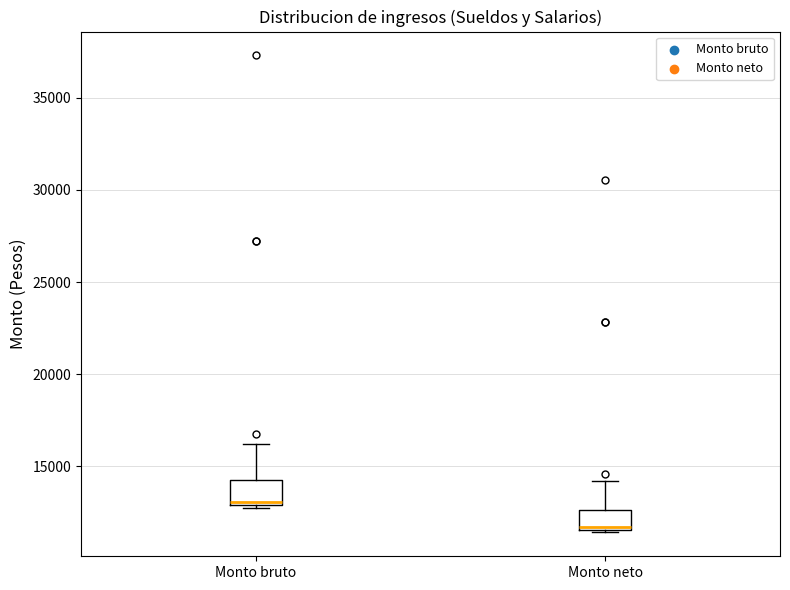

Reading left to right, read every box against the y-axis: the position of its median line, the range the box covers, and the ends of its whiskers. The values are not printed on the chart, so give them approximately, as read against the axis.

Monto bruto: median 13000 (just above the box's lower edge), box 13000 to 14000, whiskers 12500 to 16000
Monto neto: median 11500 (just above the box's lower edge), box 11500 to 12500, whiskers 11500 to 14000